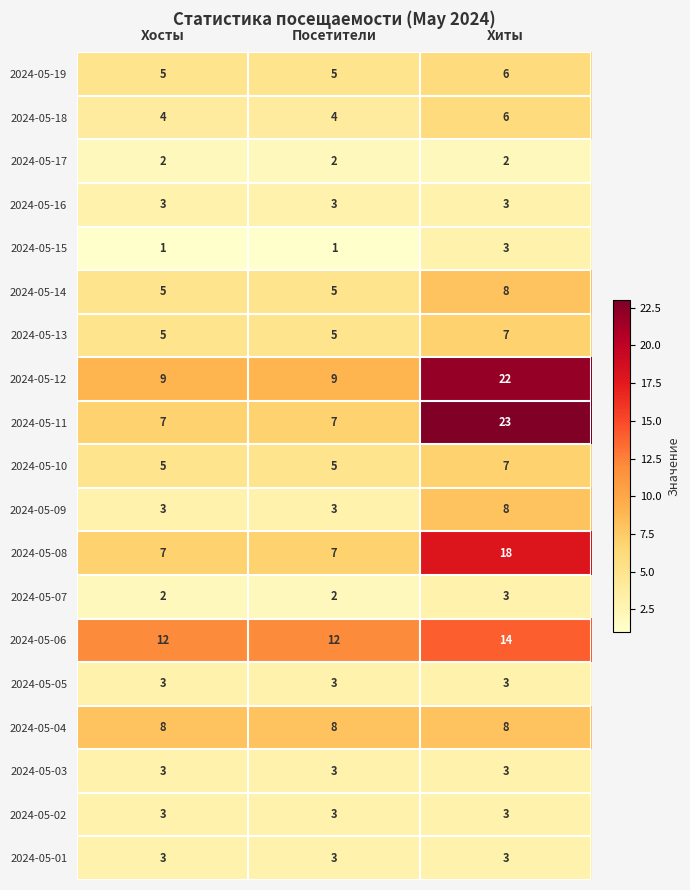

Read the 2024-05-18 value at Хосты.

4